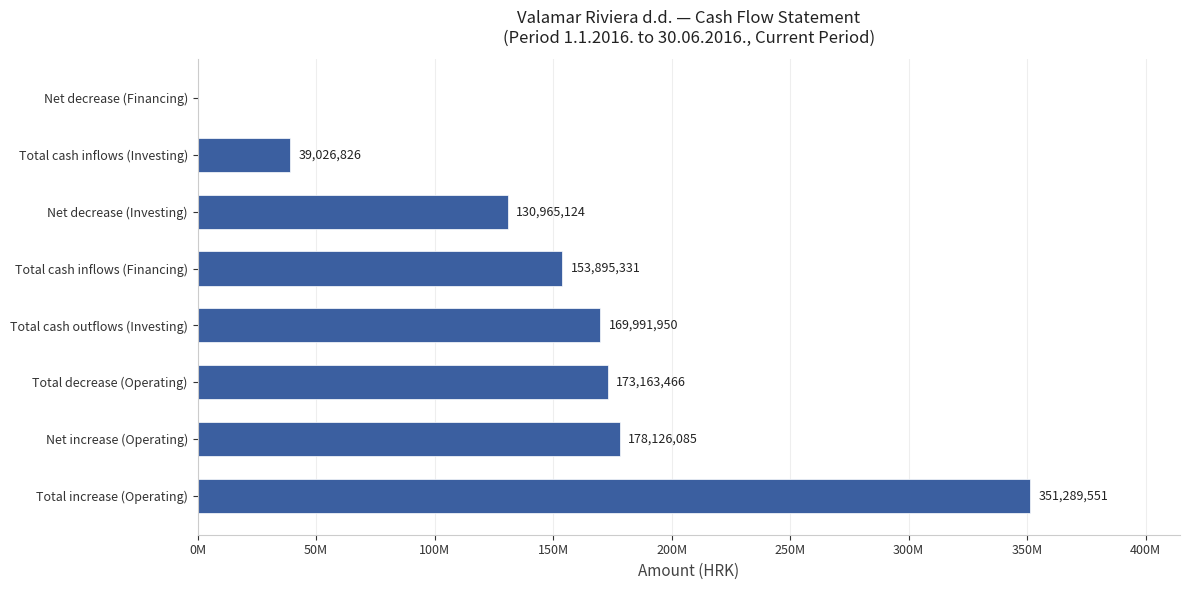

What is the maximum value shown in the chart?

351289551